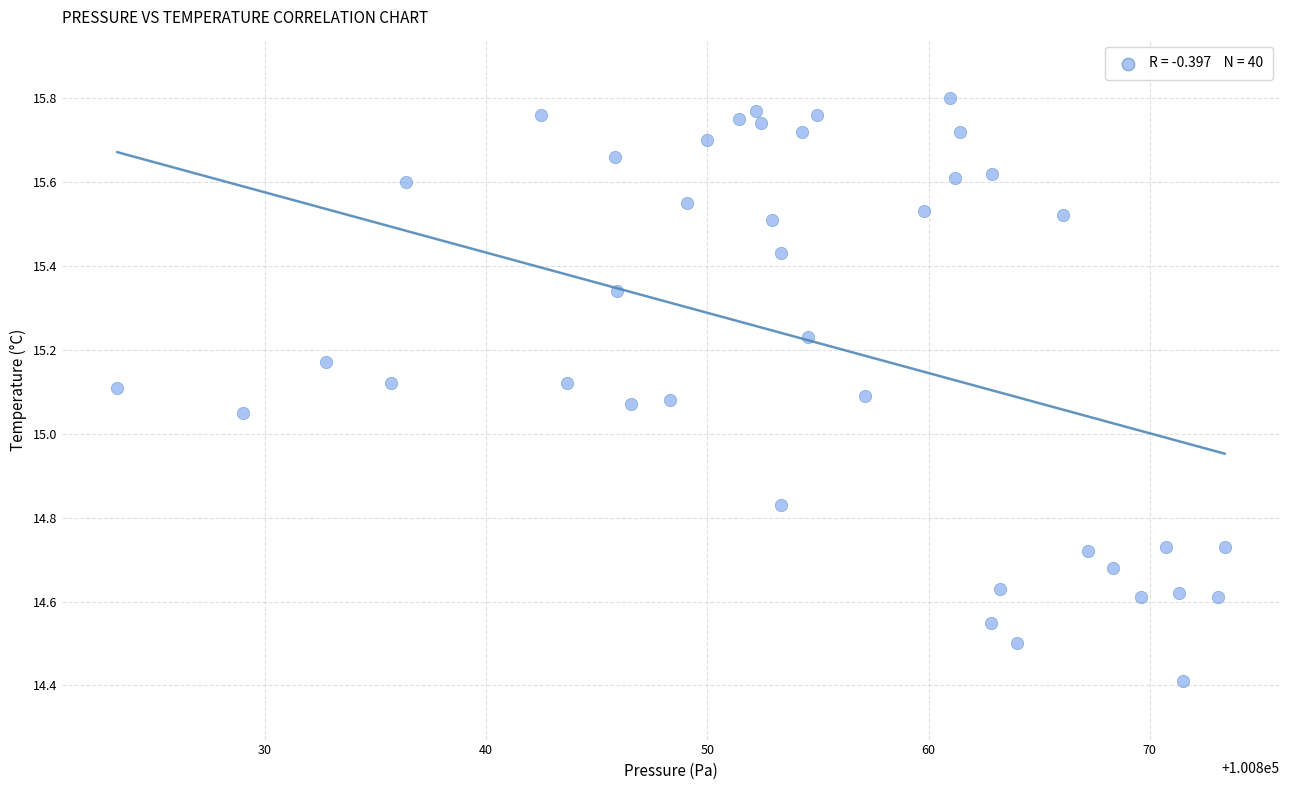

What is the range of X values (max minus min)?

50.0